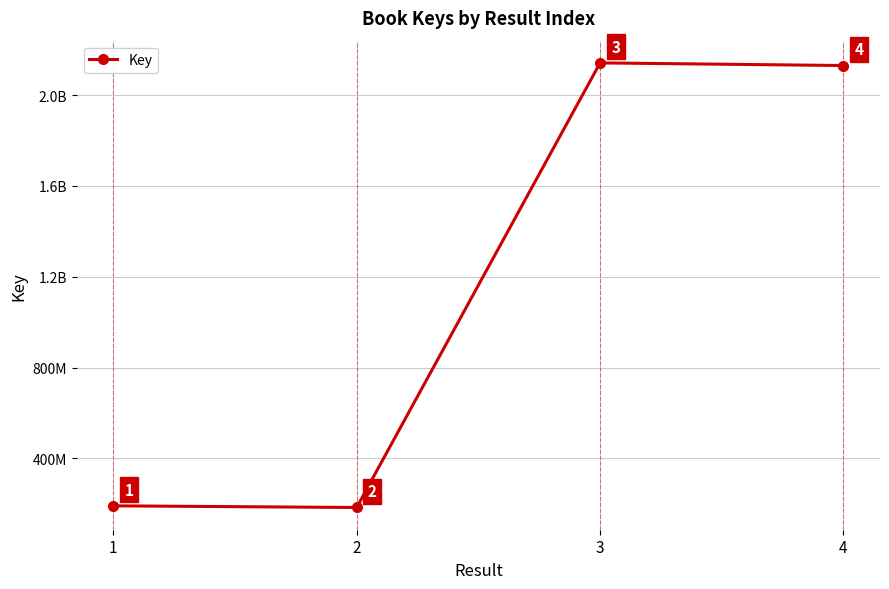

How many points are lower than both their immediate neighbors (excluding endpoints)?

1